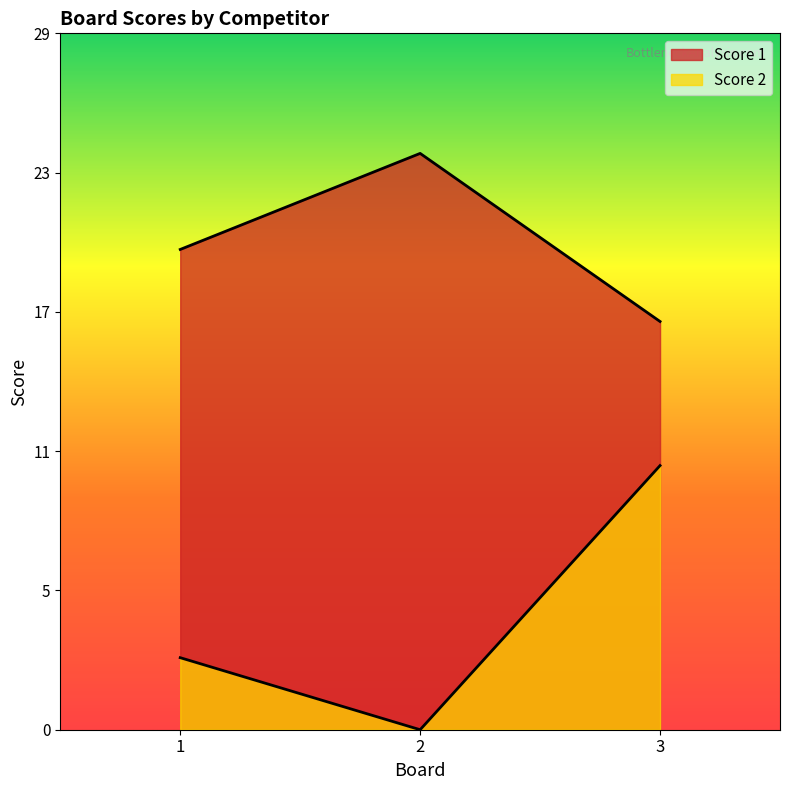

What is the highest value of the Score 1 series?

24